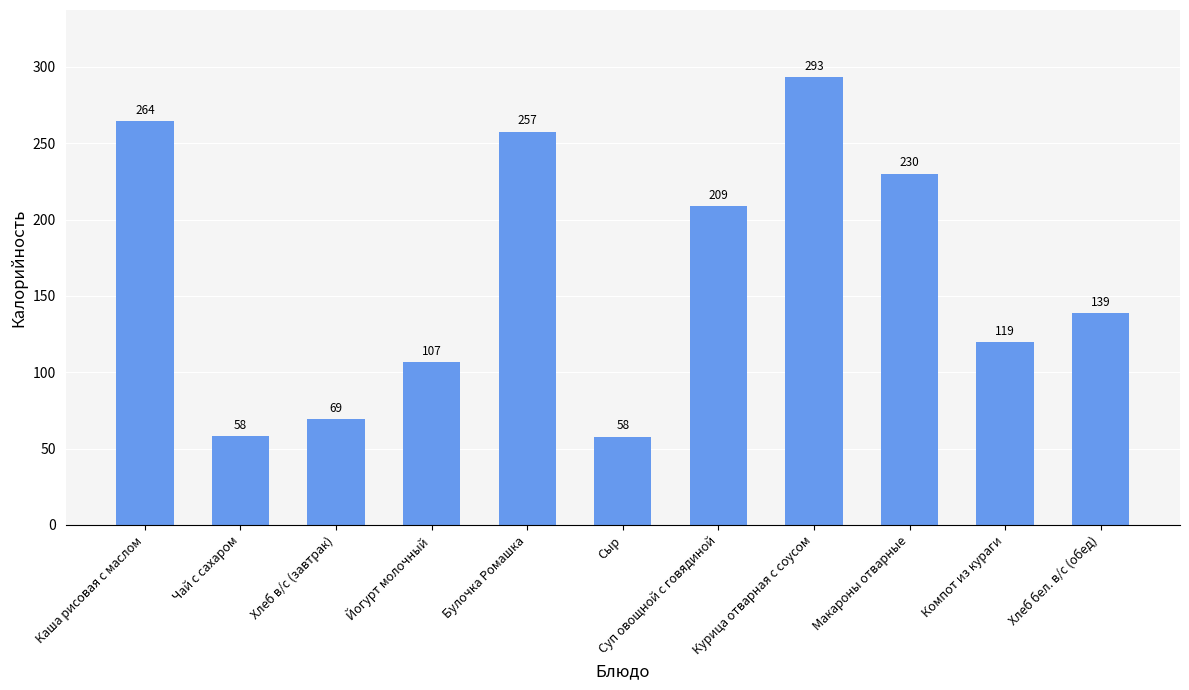

Approximately how many times larger is the value at Каша рисовая с маслом compared to Суп овощной с говядиной?

1.3